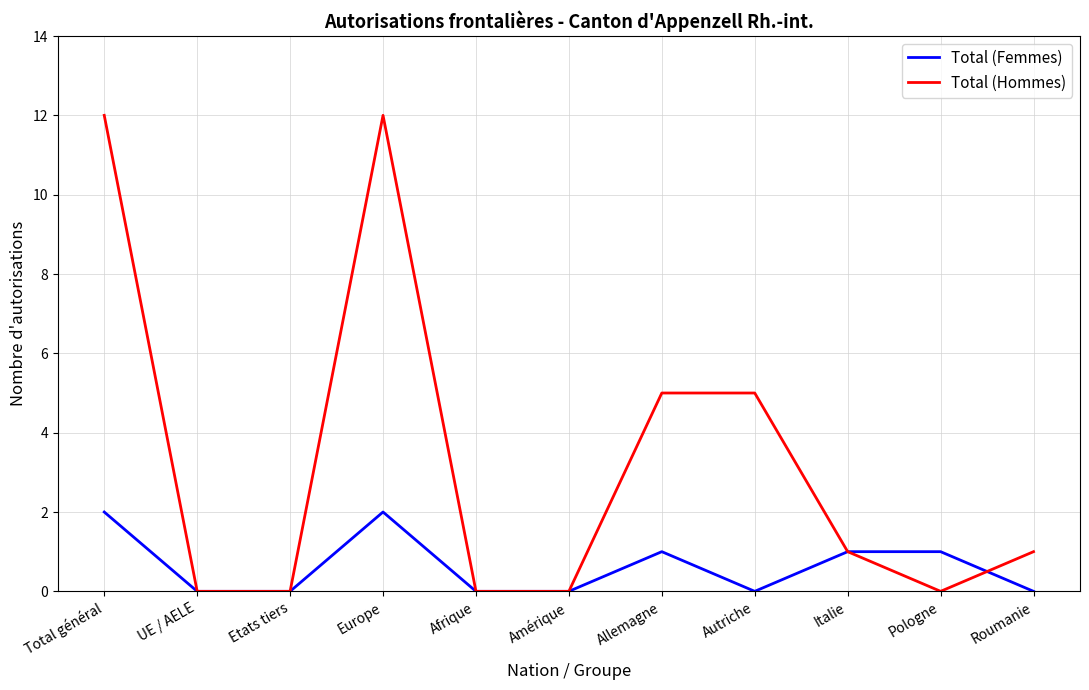

What is the spread (max minus min) of values at Total général?

10